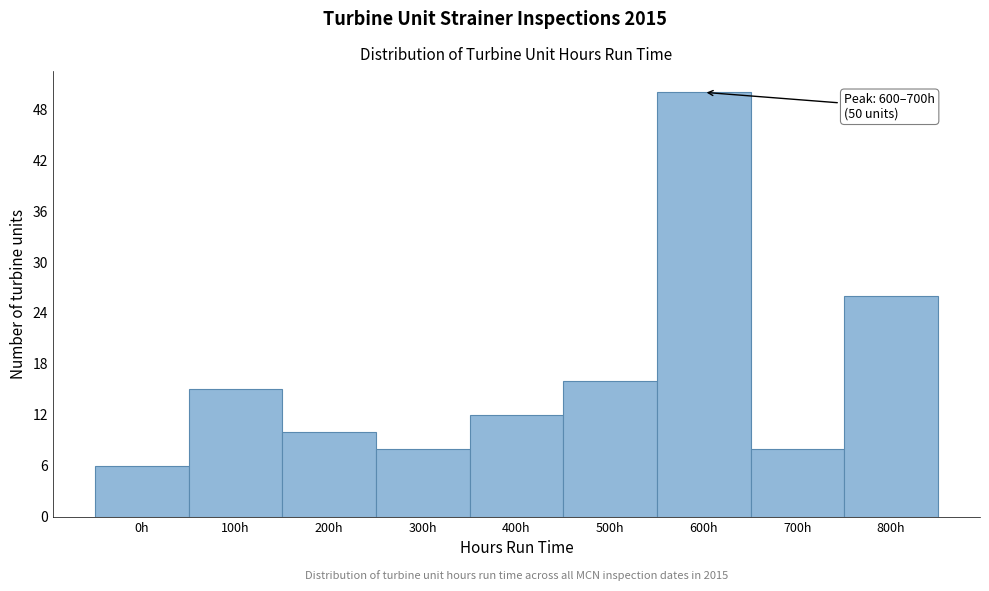

Reading left to right, list all the values displayed in this chart.

0h=6	100h=15	200h=10	300h=8	400h=12	500h=16	600h=50	700h=8	800h=26